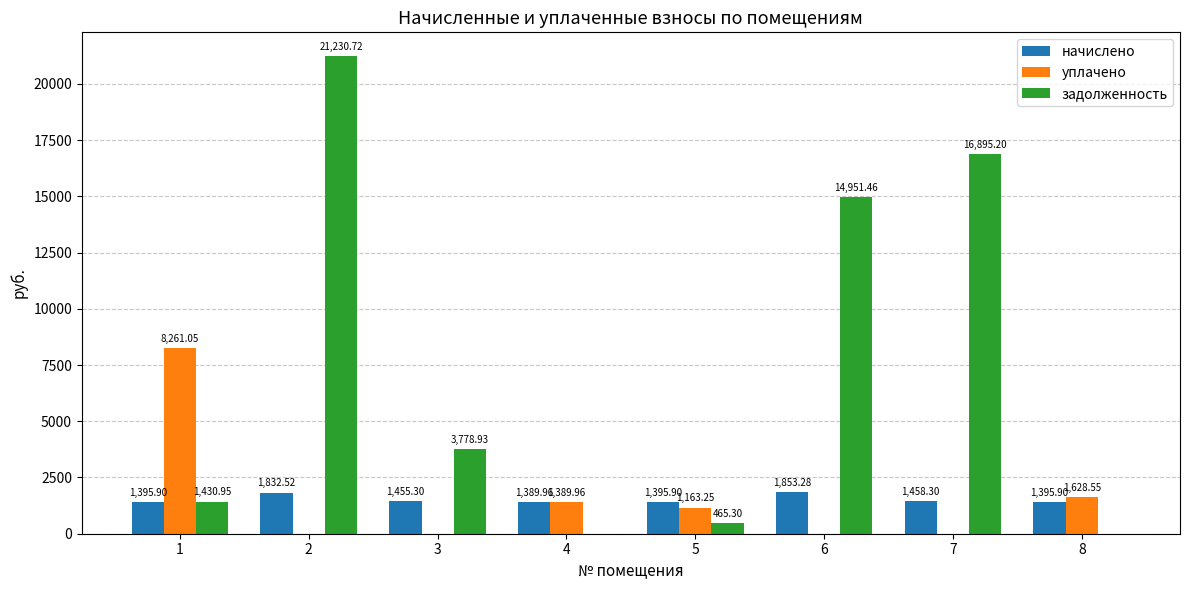

What is the total value across all series at 3?

5234.2